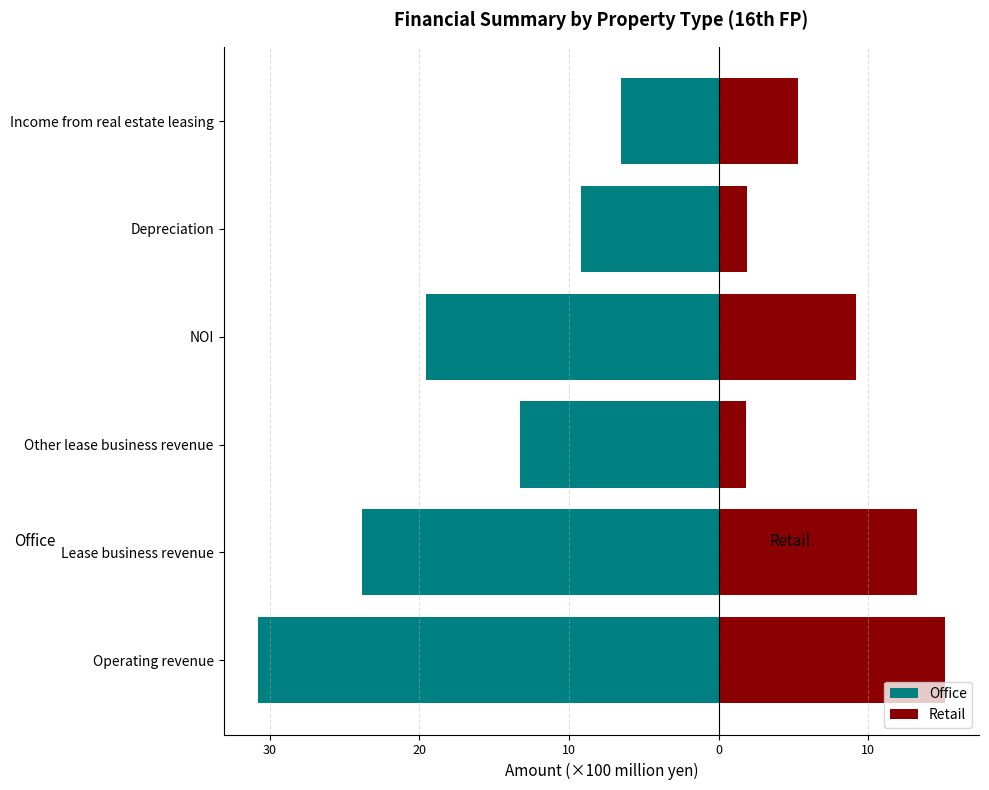

What is the spread (max minus min) of values at 10?

28.7